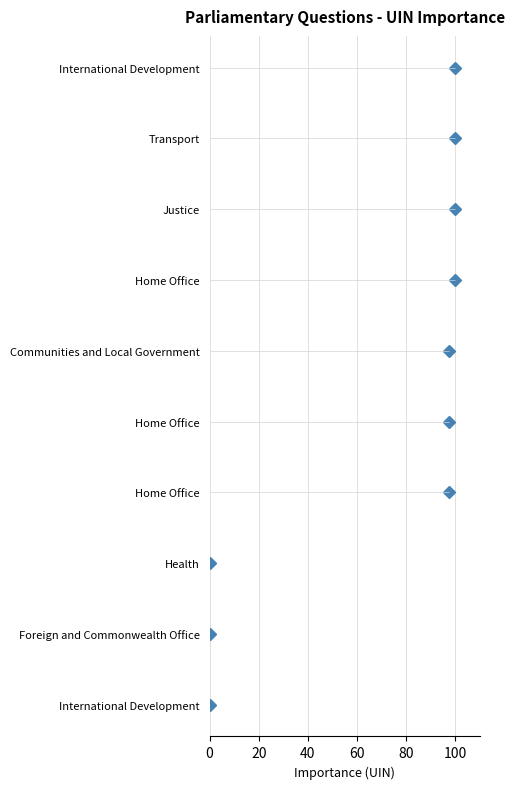

Count the number of categories in the chart.

10